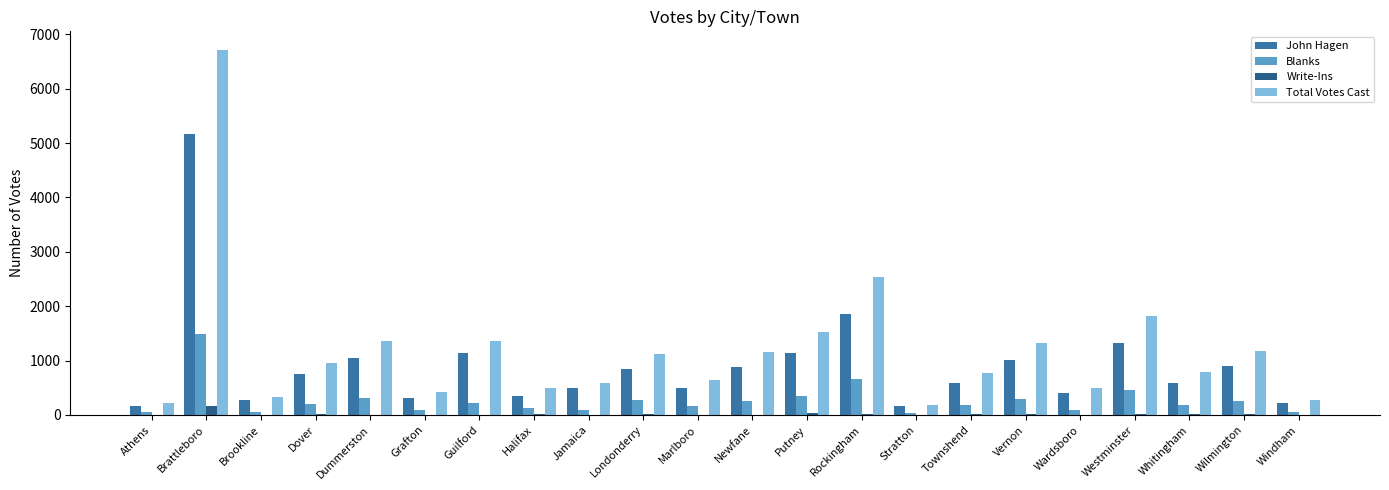

Is it true that Write-Ins equals 0 at Athens?

True